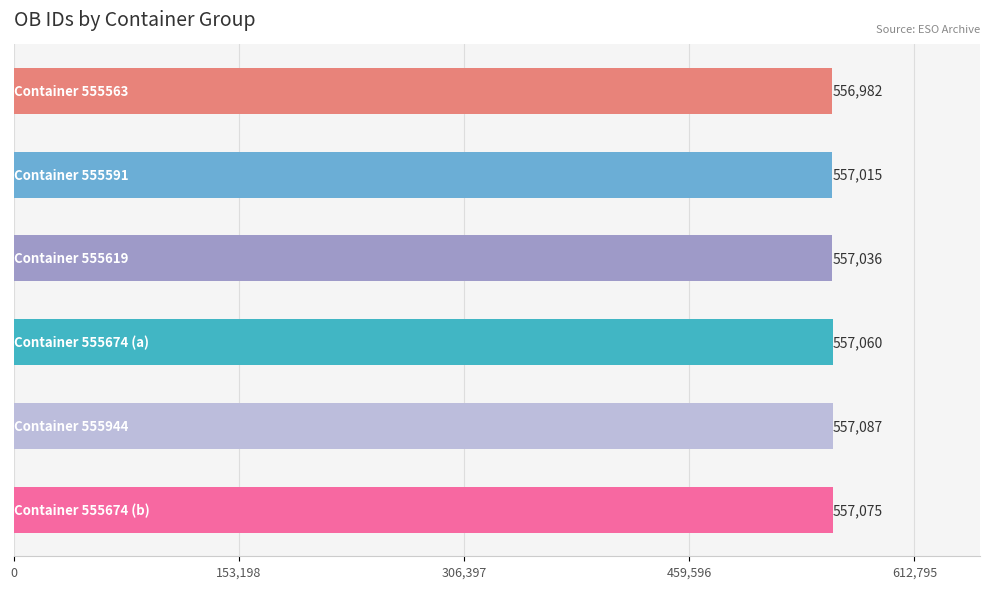

What is the greatest value displayed?

557087